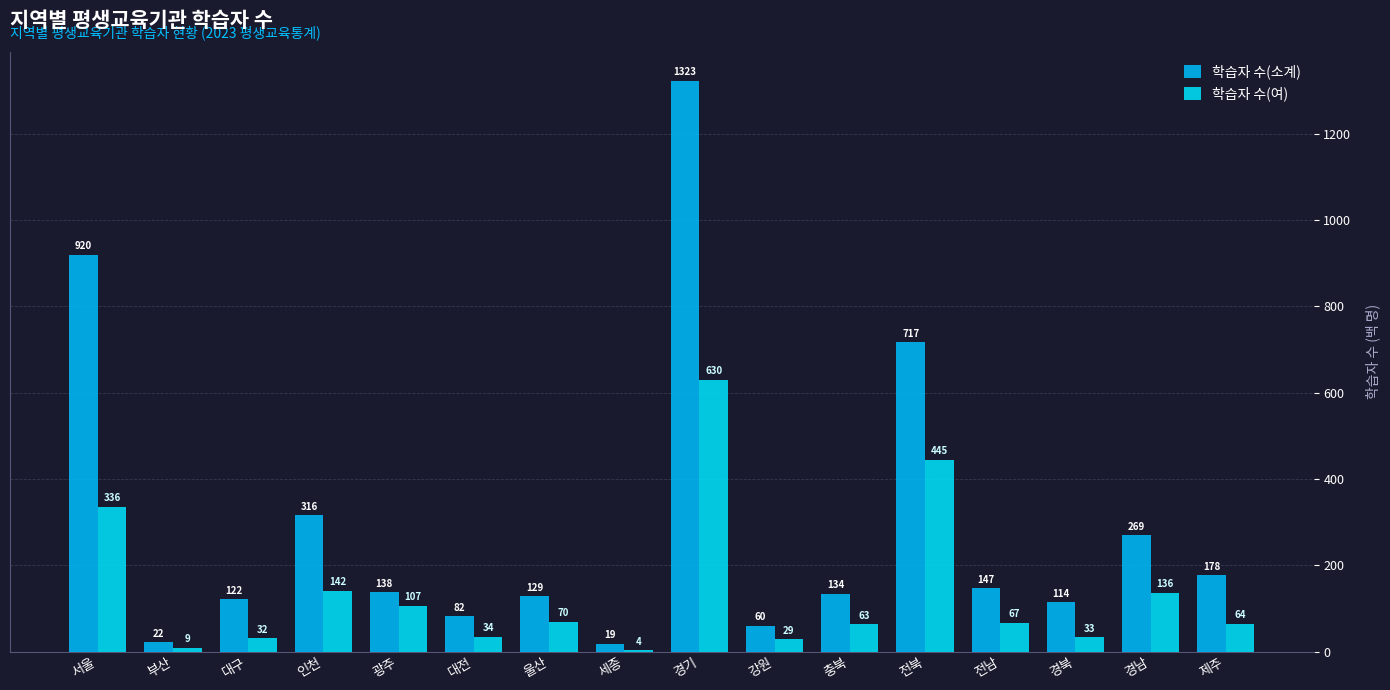

Read the 학습자 수(여) value at 제주.

64.5